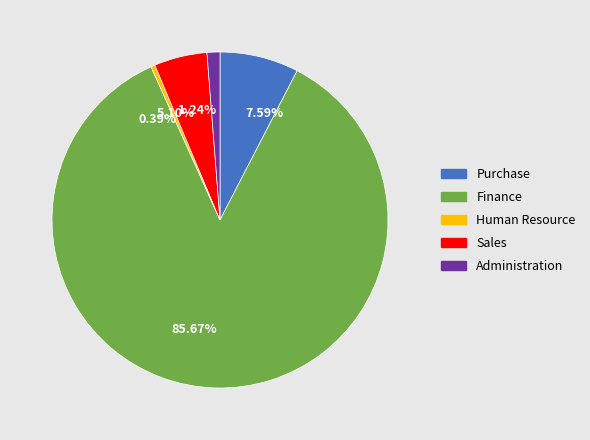

What is the largest slice in the pie chart?

Finance